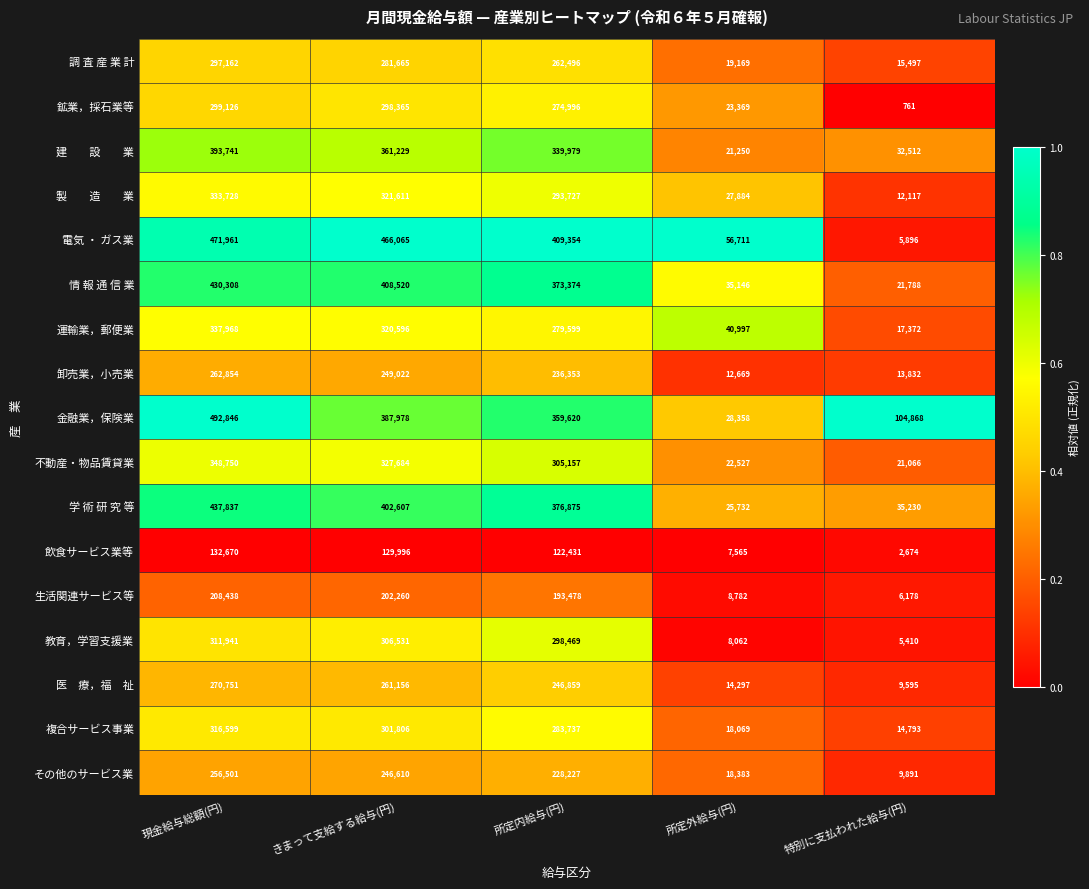

What is the minimum value for 教育，学習支援業?

5410